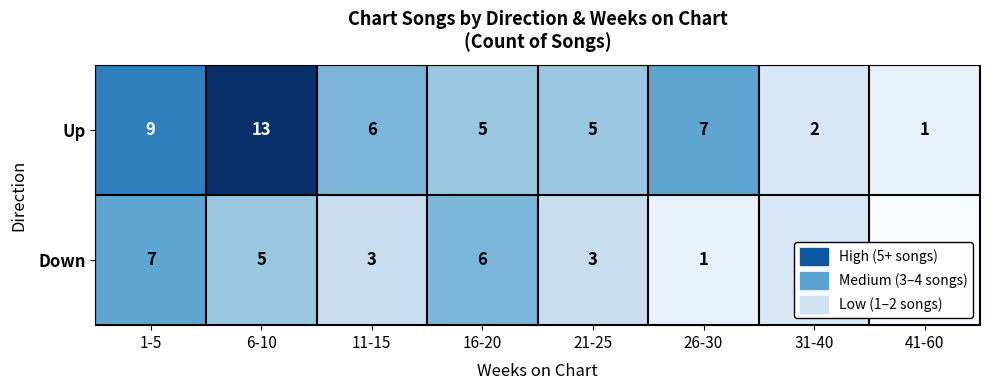

At 16-20, list the series in order from largest to smallest.

Down, Up